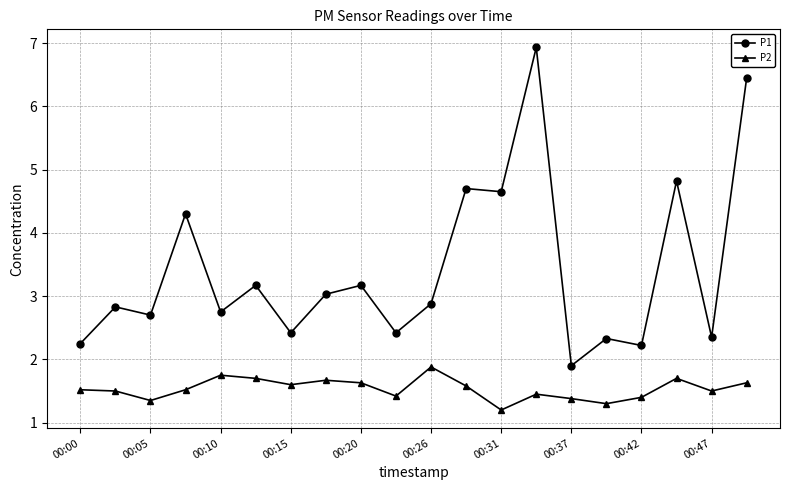

What is the value of the P2 point at the 10th from the left?

1.4